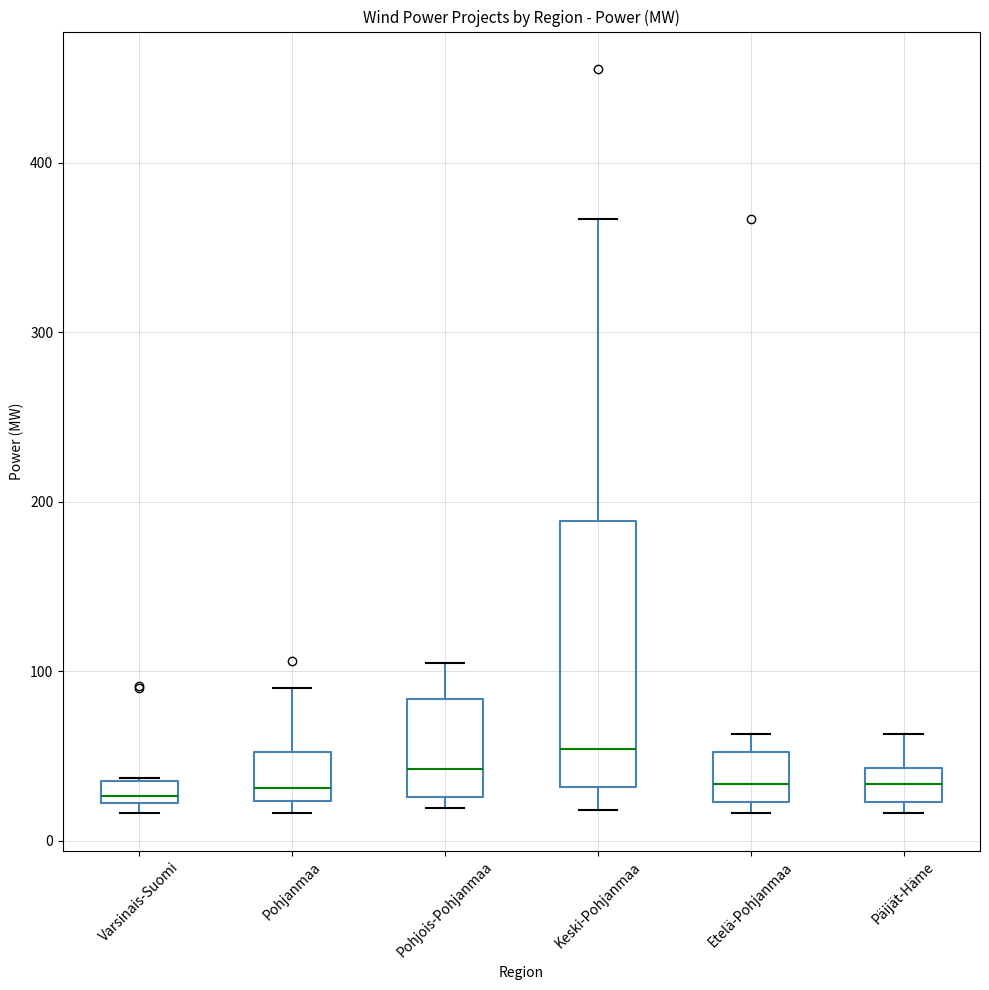

Which box is the tallest, from its lower edge to its upper edge?

Keski-Pohjanmaa